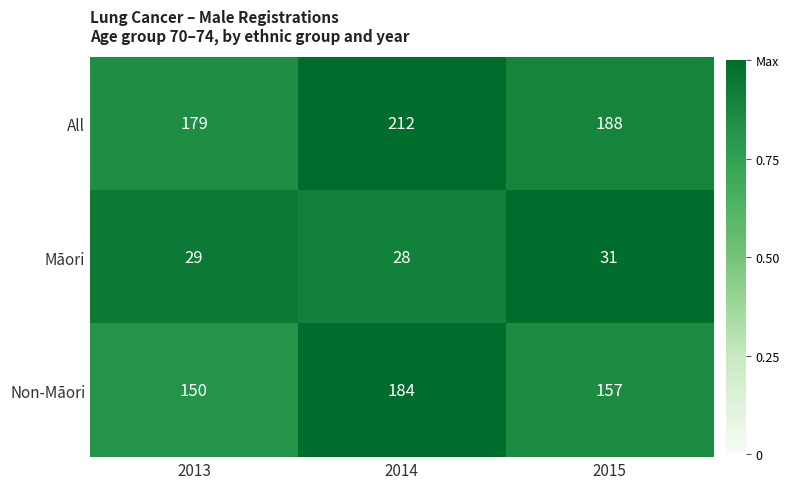

What is the total value across all series at 2015?

376